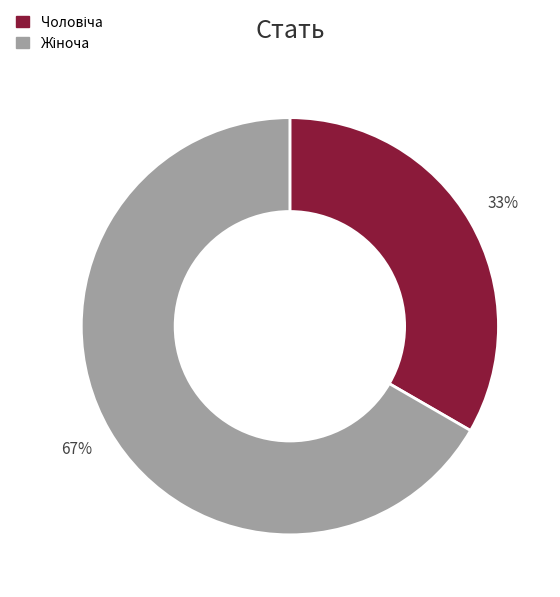

Count the number of slices in the pie.

2